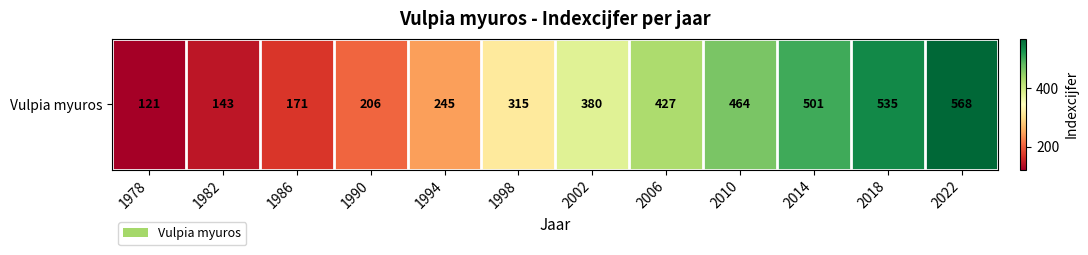

What is the change in value from 1990 to 2010?

+258